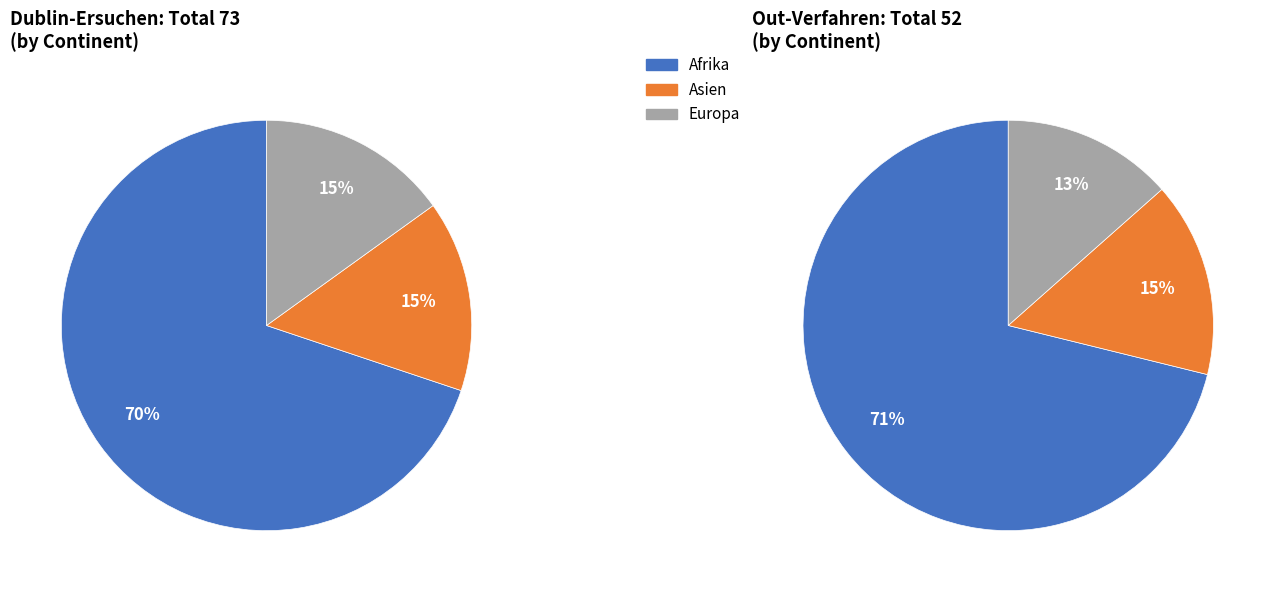

How many slices are in this pie chart?

6